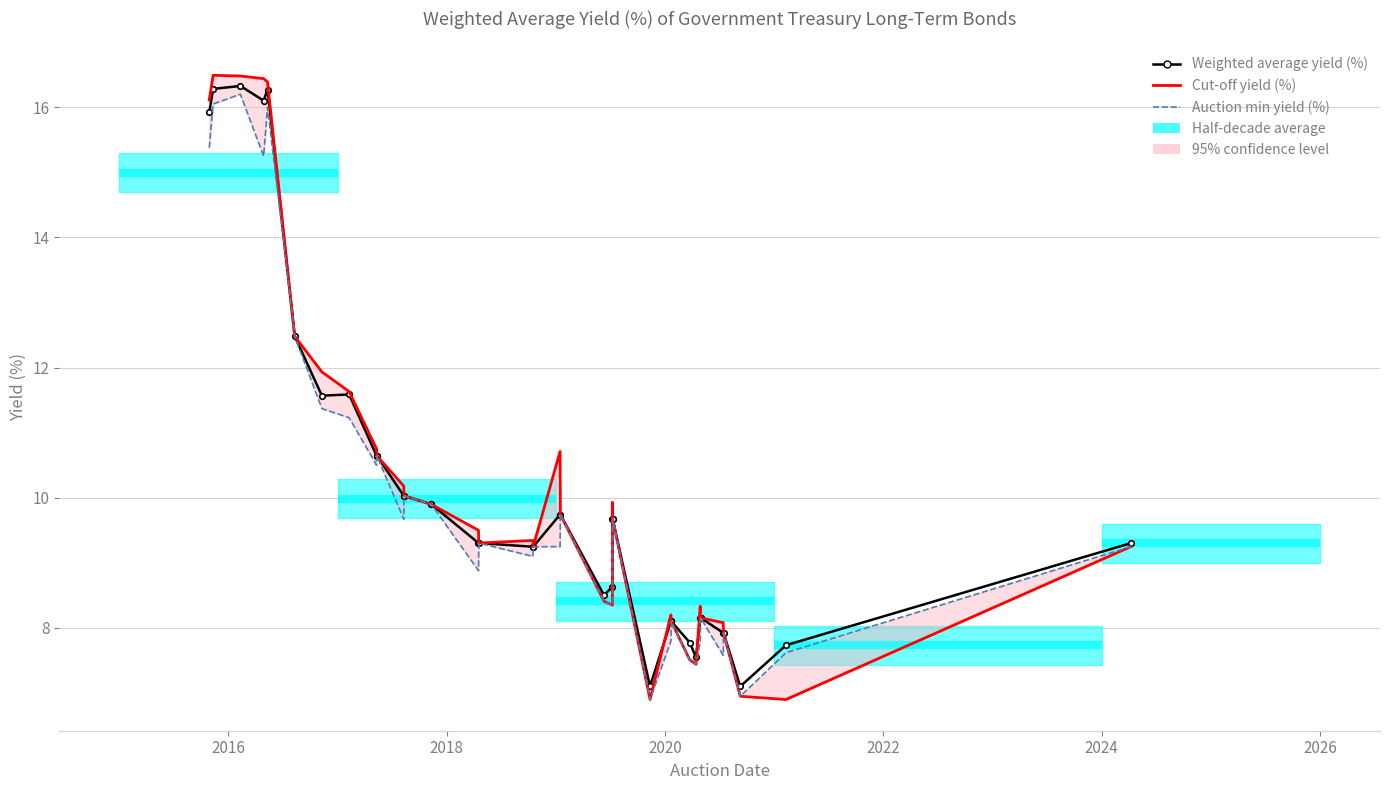

Which series has the largest range (max minus min)?

Cut-off yield (%)